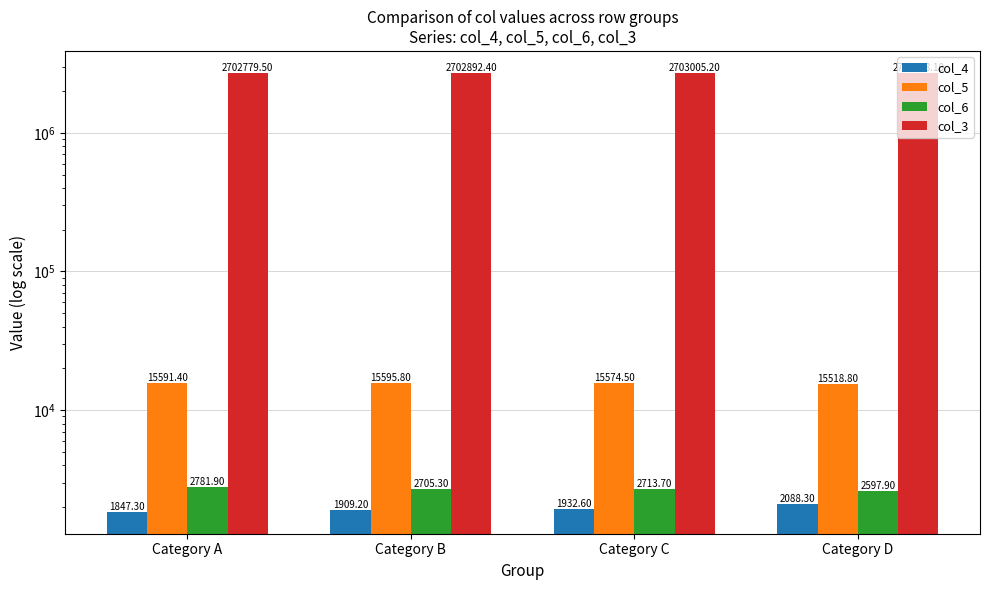

What is the value of the col_6 bar at the 3rd from the left?

2713.7